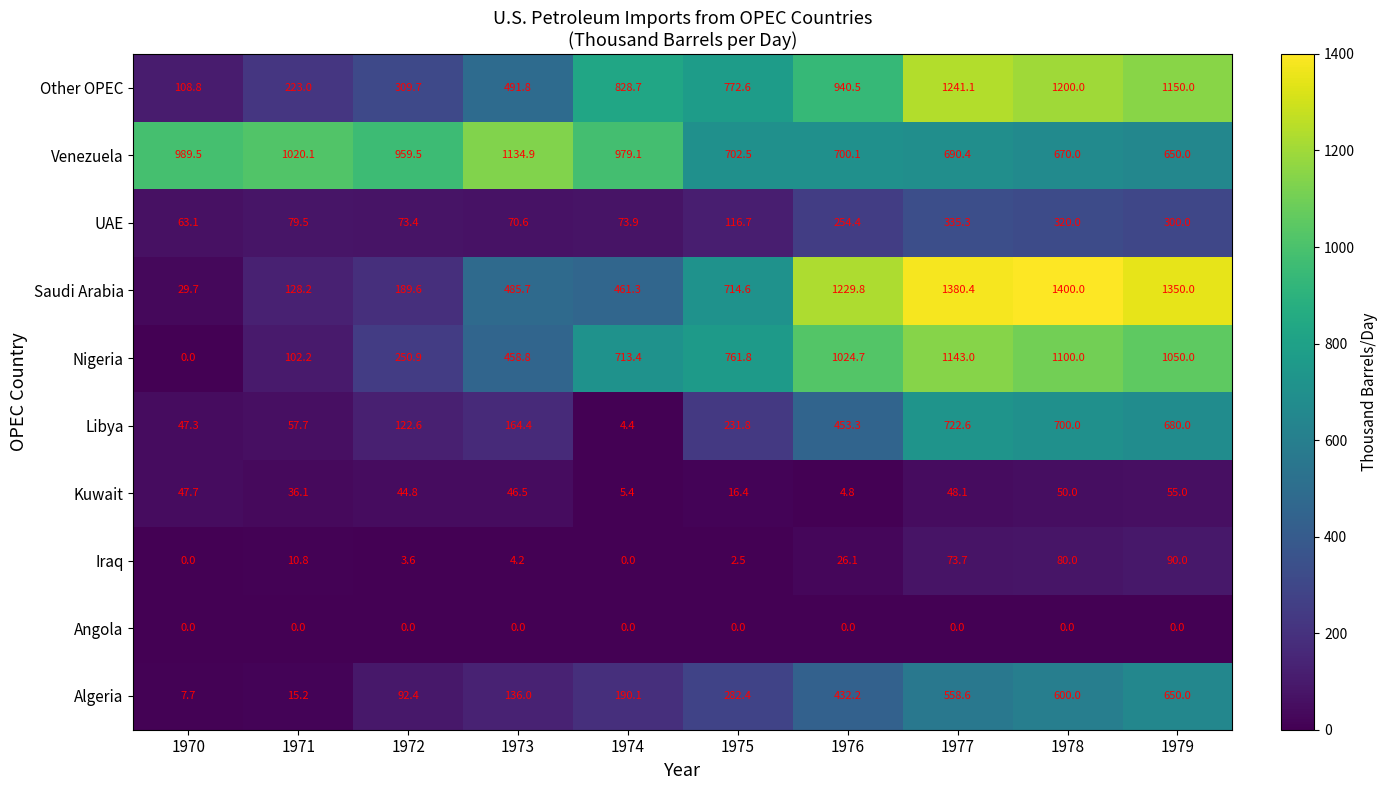

Is it true that Algeria equals 600.0 at 1978?

True